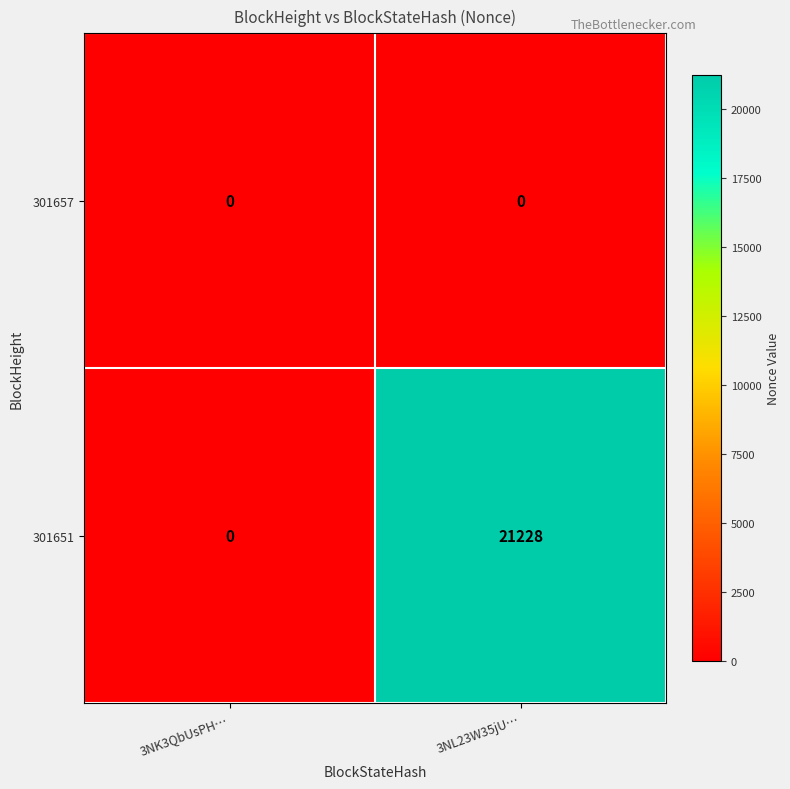

What is the sum of all 301651 values?

21228